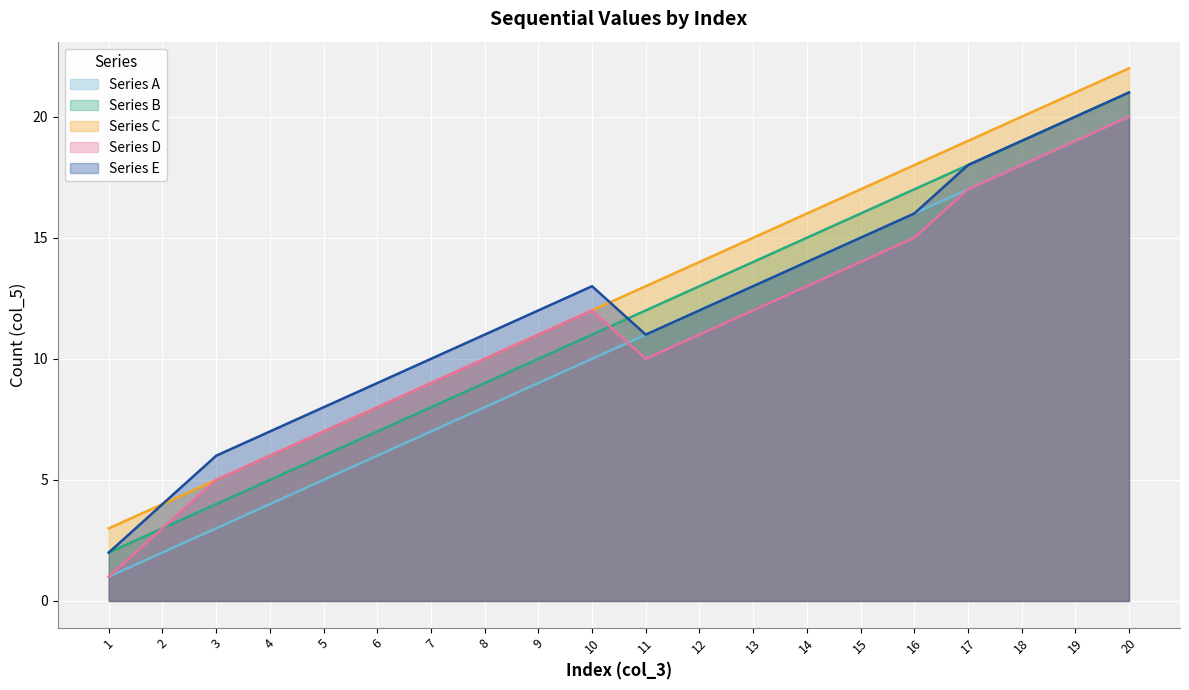

What is the value of the Series C point at the 7th from the left?

9